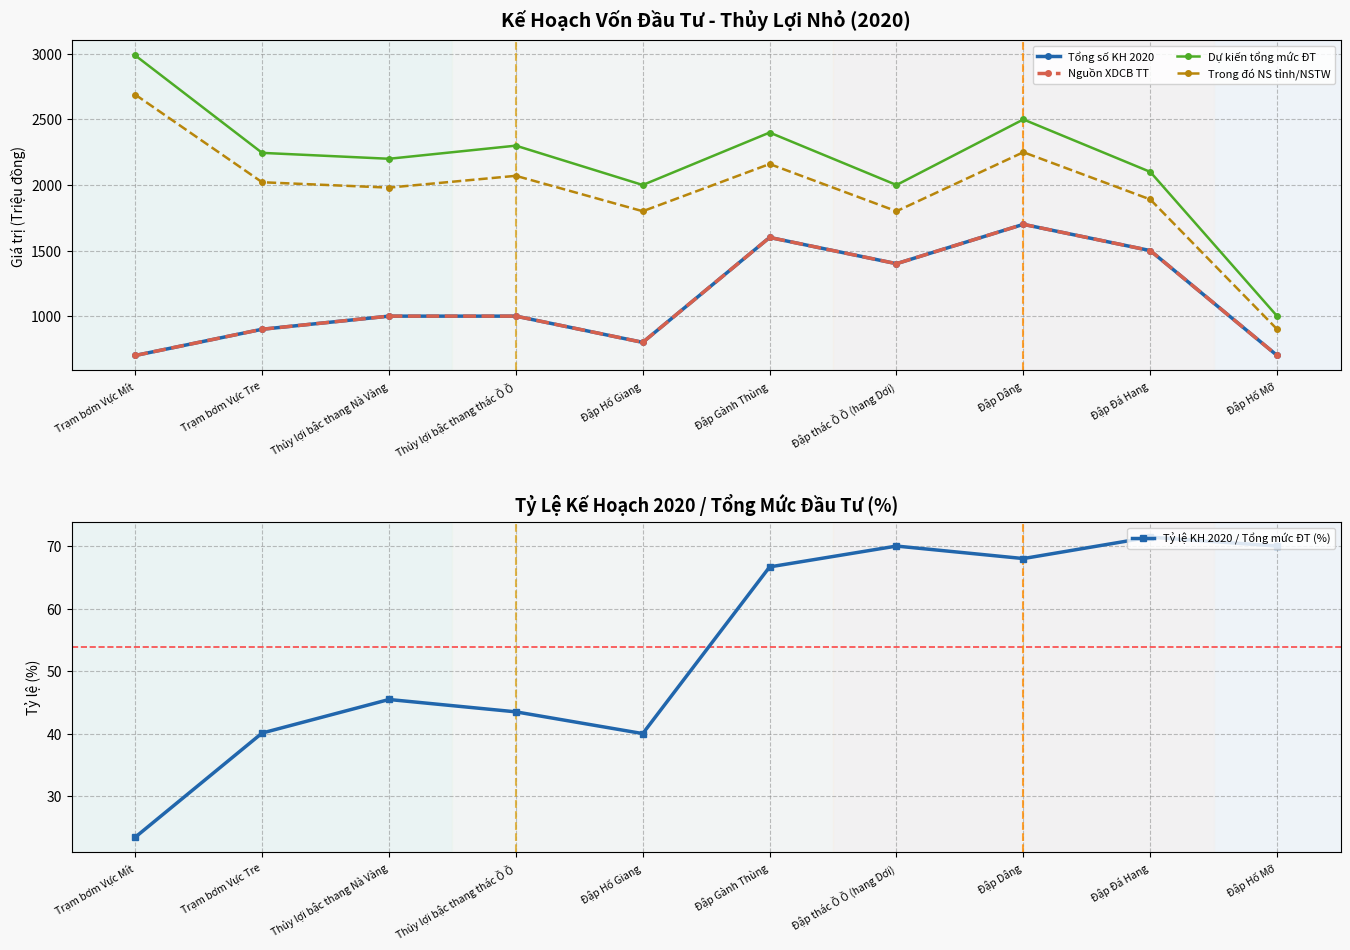

What is the difference between the highest and lowest values at Đập Hố Giang?

1960.0